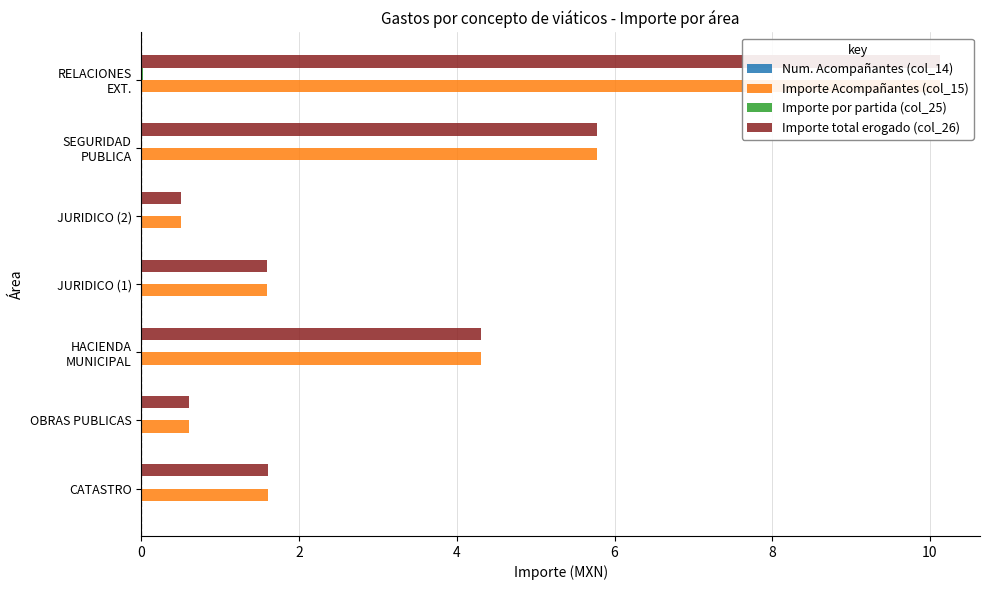

How many groups of bars are there?

7